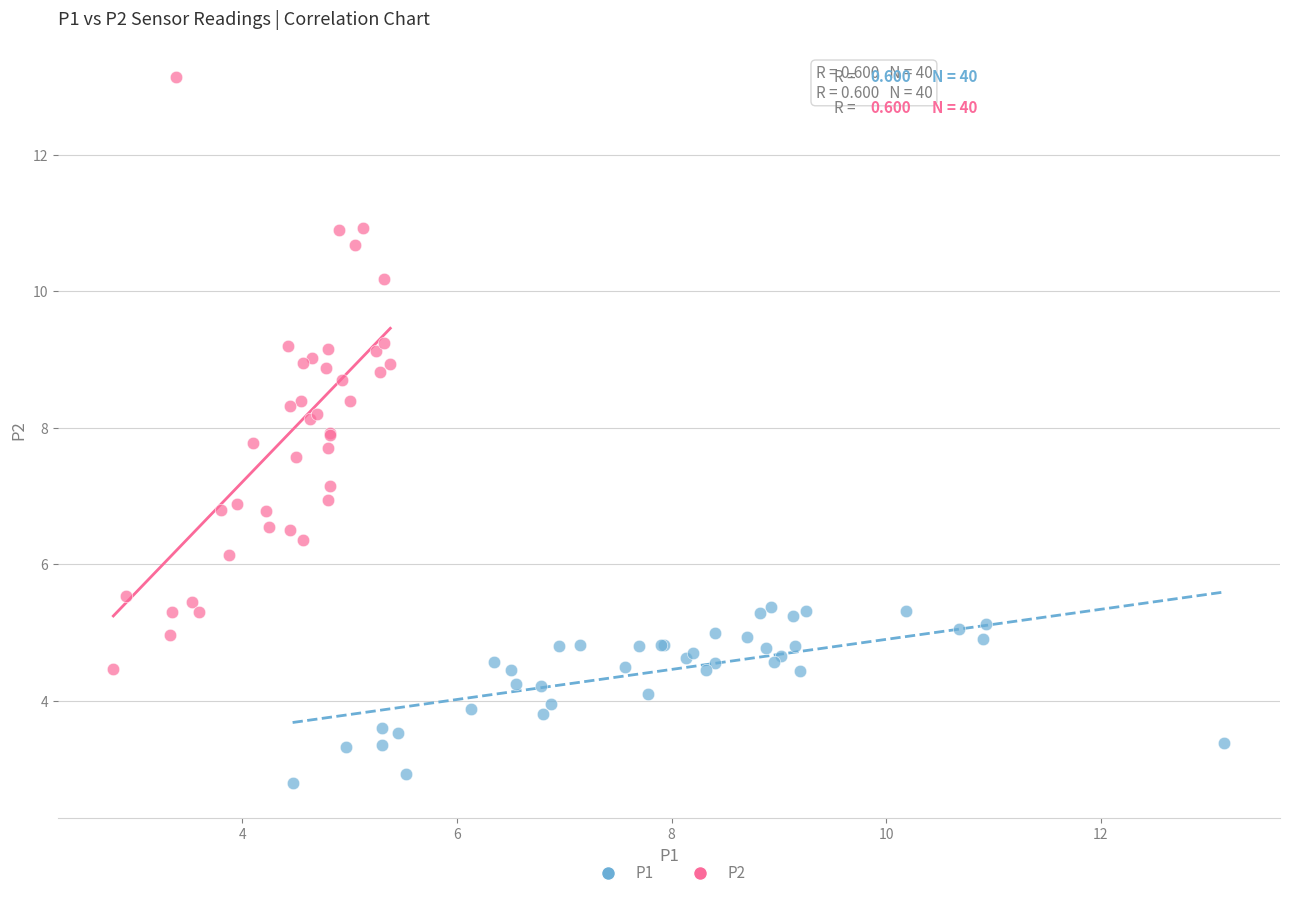

Which series contains the lowest Y value?

P1